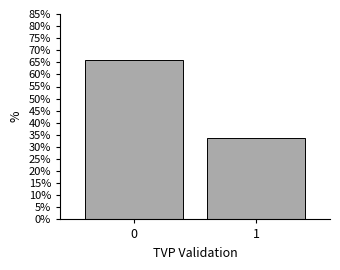

Reading left to right, transcribe all the data shown in this chart.

66.1	33.9